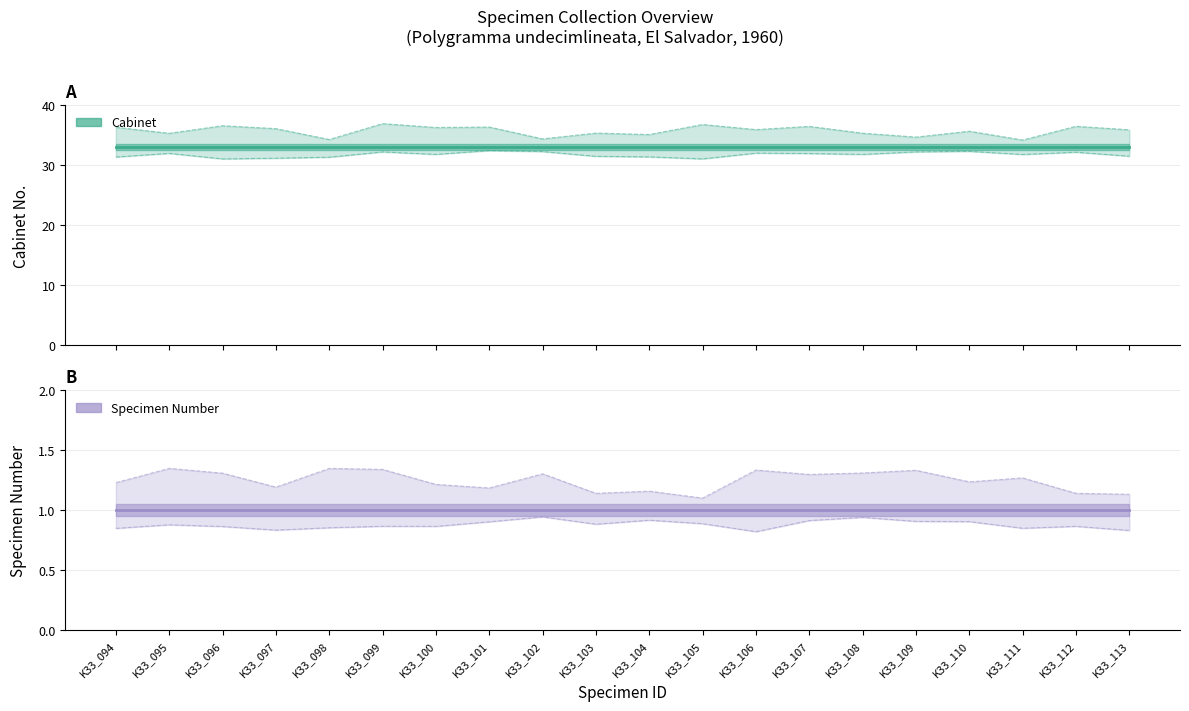

At how many categories does at least one series exceed 32?

20